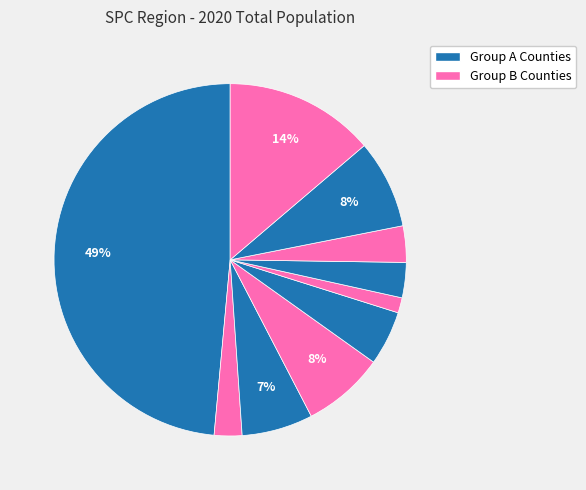

How many slices are in this pie chart?

10